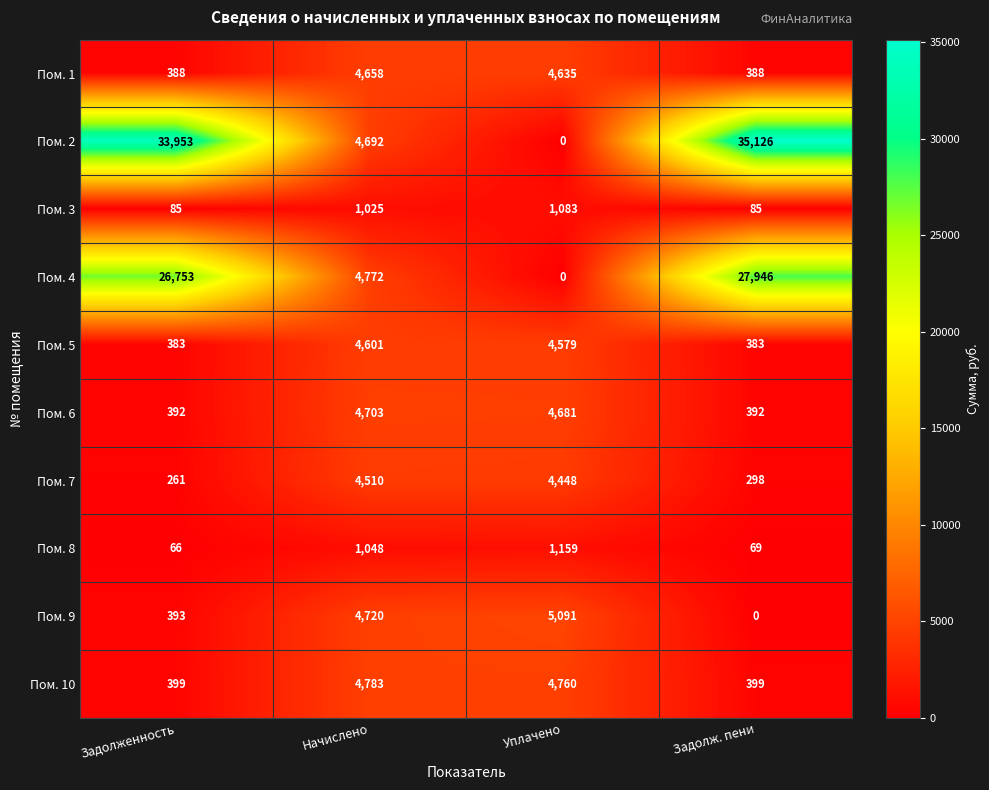

Rank the series by their maximum value, from highest to lowest.

Пом. 2, Пом. 4, Пом. 9, Пом. 10, Пом. 6, Пом. 1, Пом. 5, Пом. 7, Пом. 8, Пом. 3